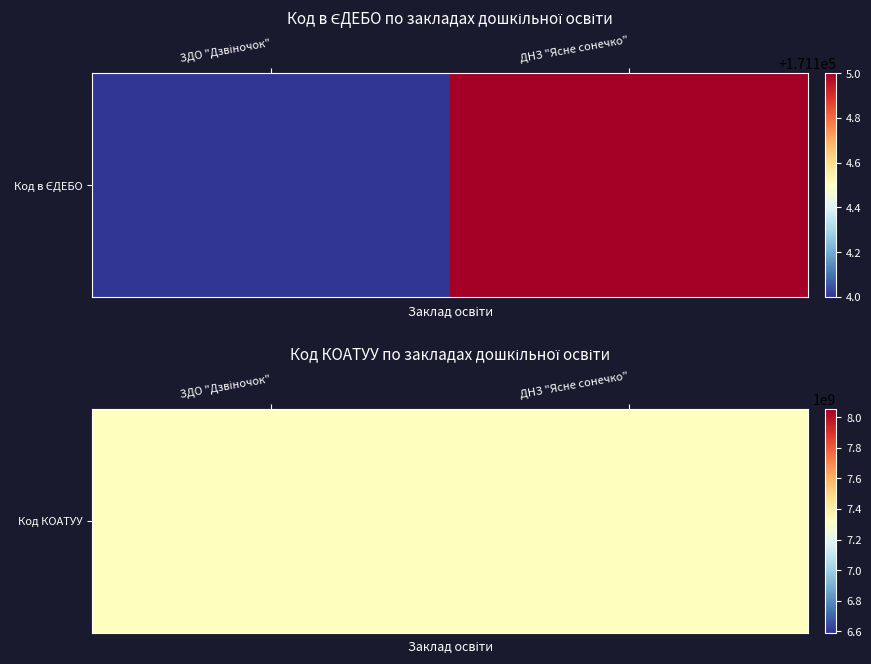

The value of ЗДО "Дзвіночок" at 0 is 104984. True or false?

False